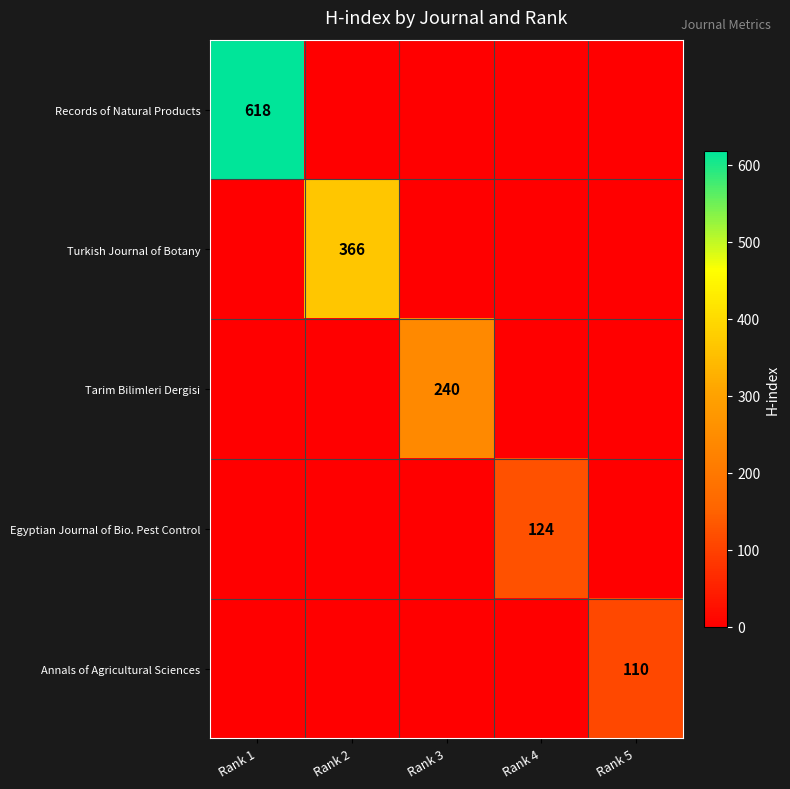

The Tarim Bilimleri Dergisi series shows 240 at Rank 3. True or false?

True